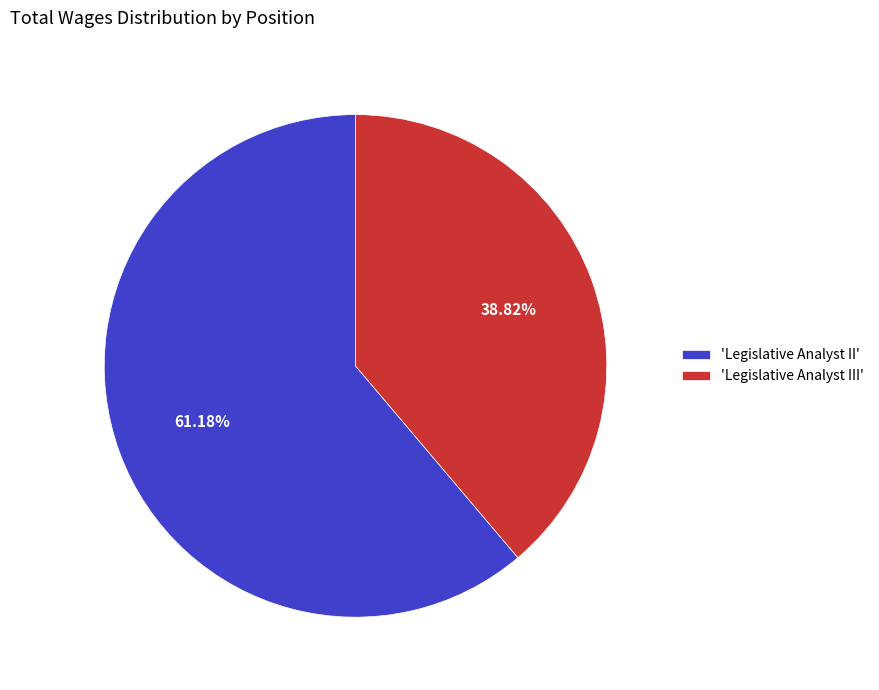

Which category has the biggest portion of the pie?

'Legislative Analyst II'